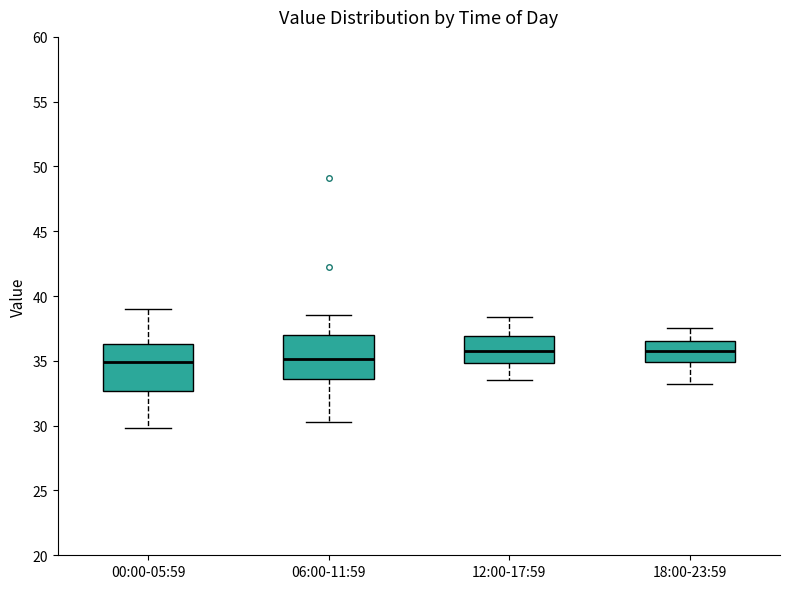

Reading left to right, transcribe this box plot: for each box, give where its median line is, the range the box spans, and where its two whiskers end, as read against the y-axis. The values are not printed on the chart, so give them approximately, as read against the axis.

00:00-05:59: median 35.0, box 32.5 to 36.5, whiskers 30.0 to 39.0
06:00-11:59: median 35.0, box 33.5 to 37.0, whiskers 30.5 to 38.5
12:00-17:59: median 36.0, box 35.0 to 37.0, whiskers 33.5 to 38.5
18:00-23:59: median 36.0, box 35.0 to 36.5, whiskers 33.0 to 37.5